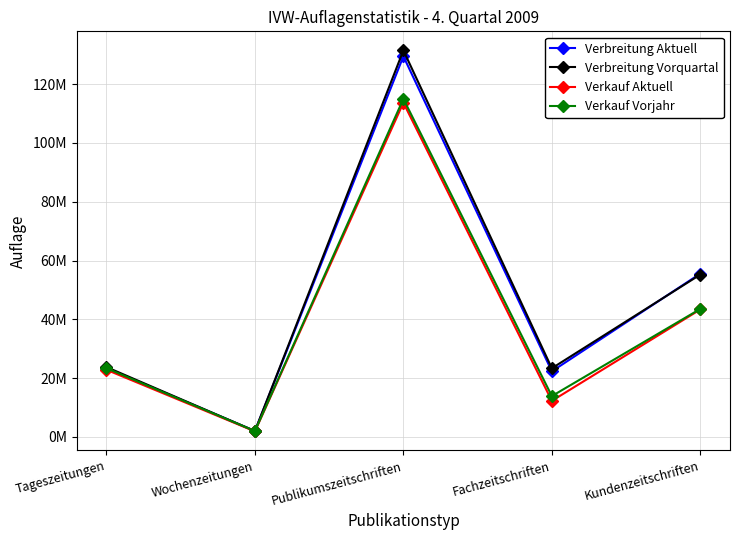

What is the total value across all series at Wochenzeitungen?

7926510